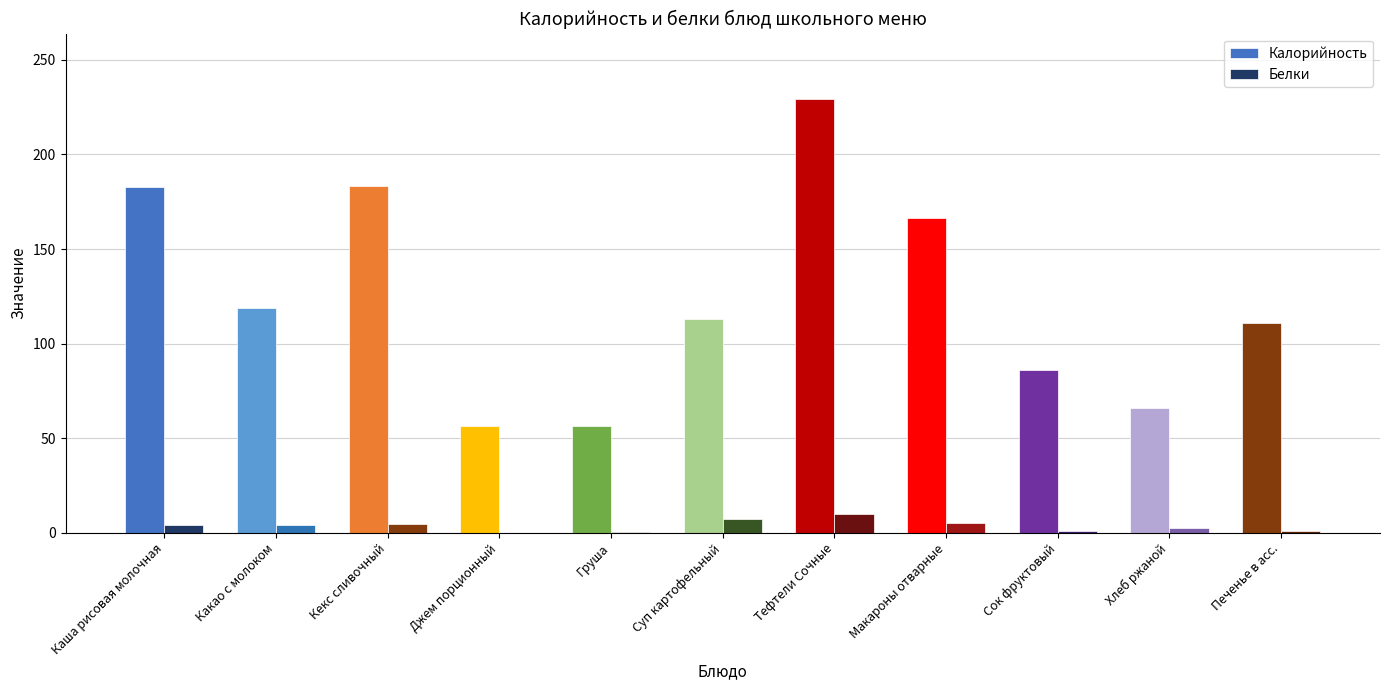

Does the chart contain stacked bars?

No